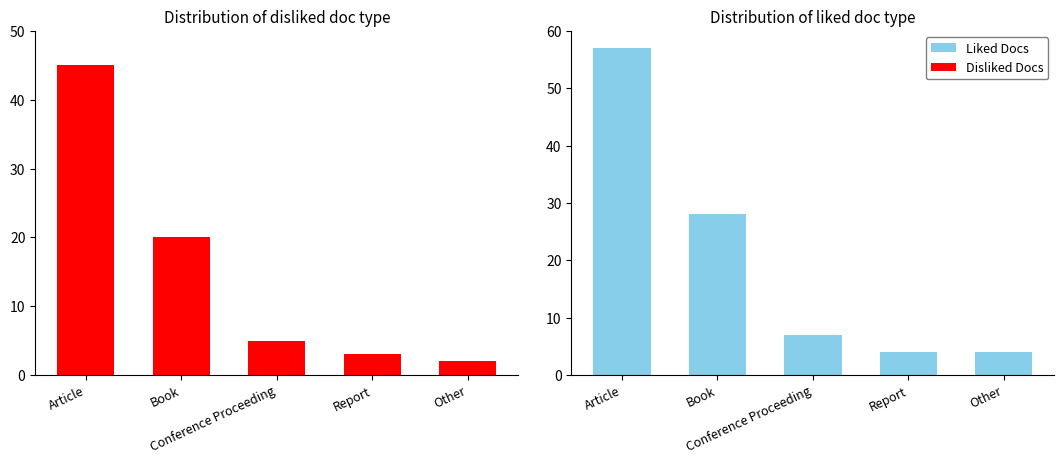

Does the chart contain stacked bars?

No